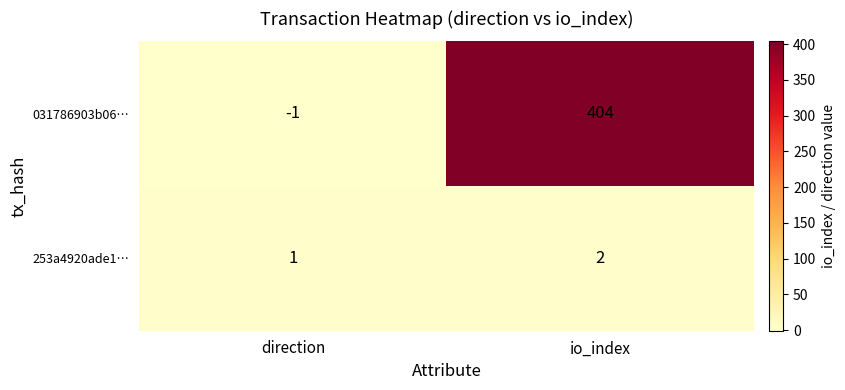

At how many categories does at least one series exceed 133?

1